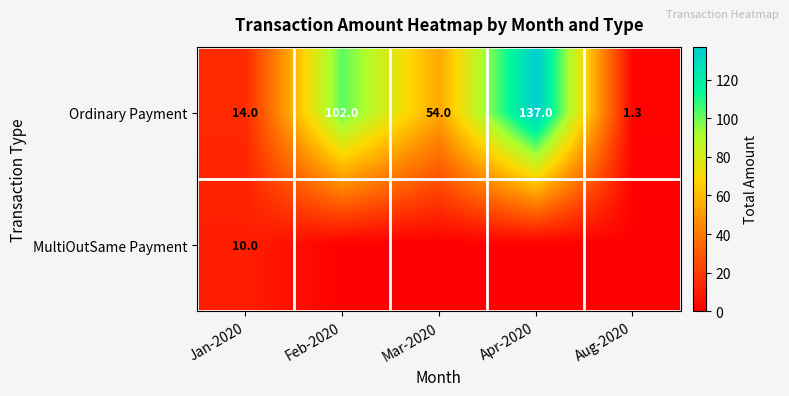

At which label does Ordinary Payment first exceed 54?

Feb-2020